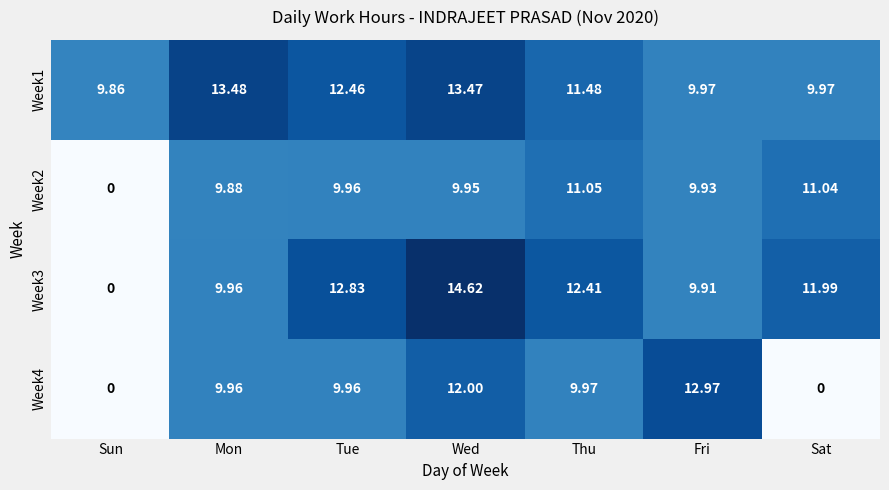

Is the value of Week3 at Wed greater than the value of Week1 at Mon?

Yes